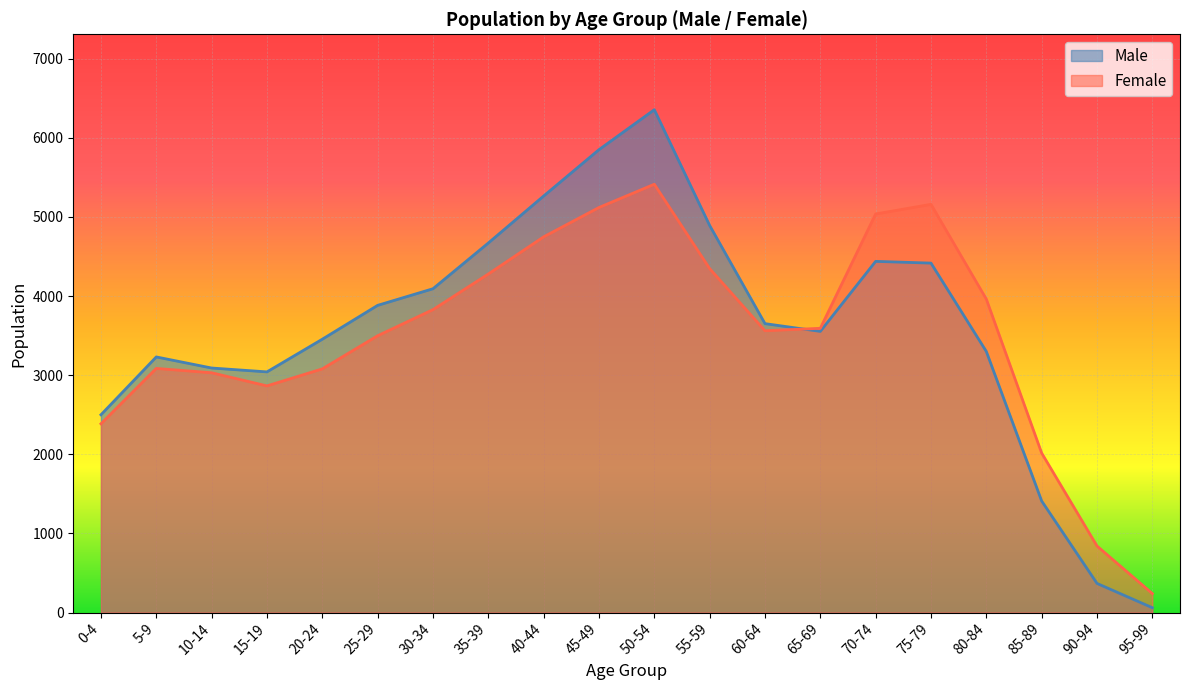

At which label does Female reach its minimum?

95-99